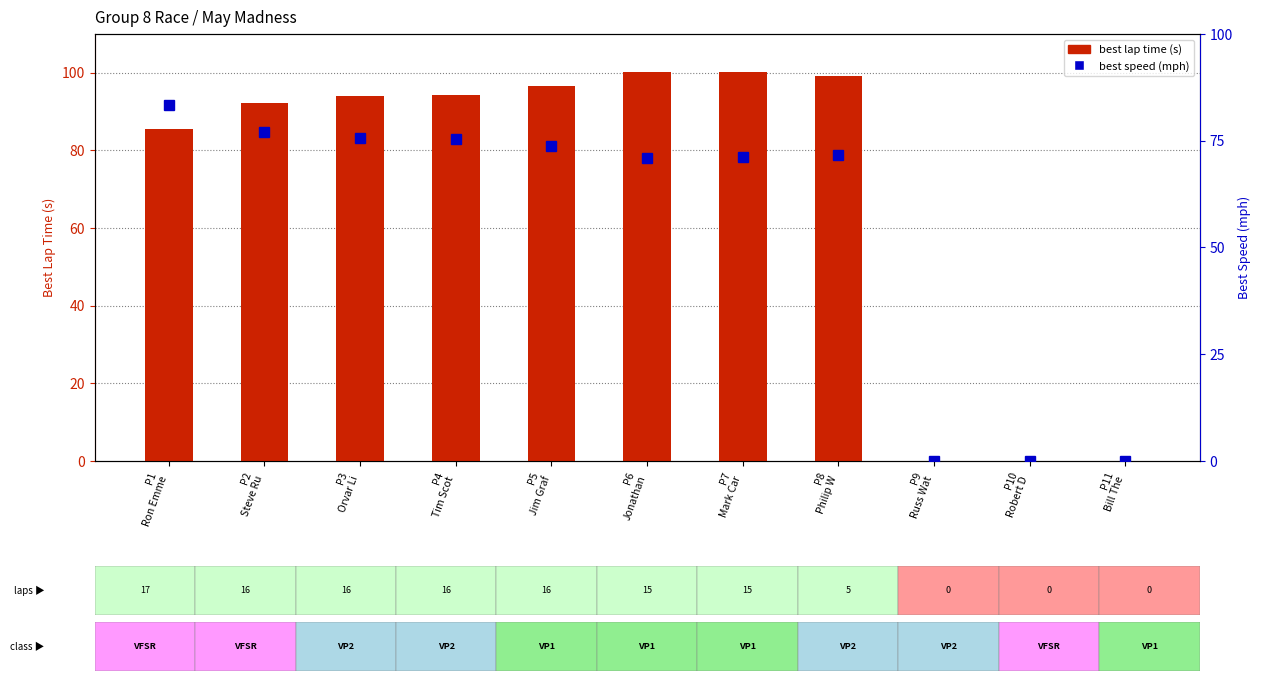

The best speed series shows 83.3 at P1
Ron Emme. True or false?

True